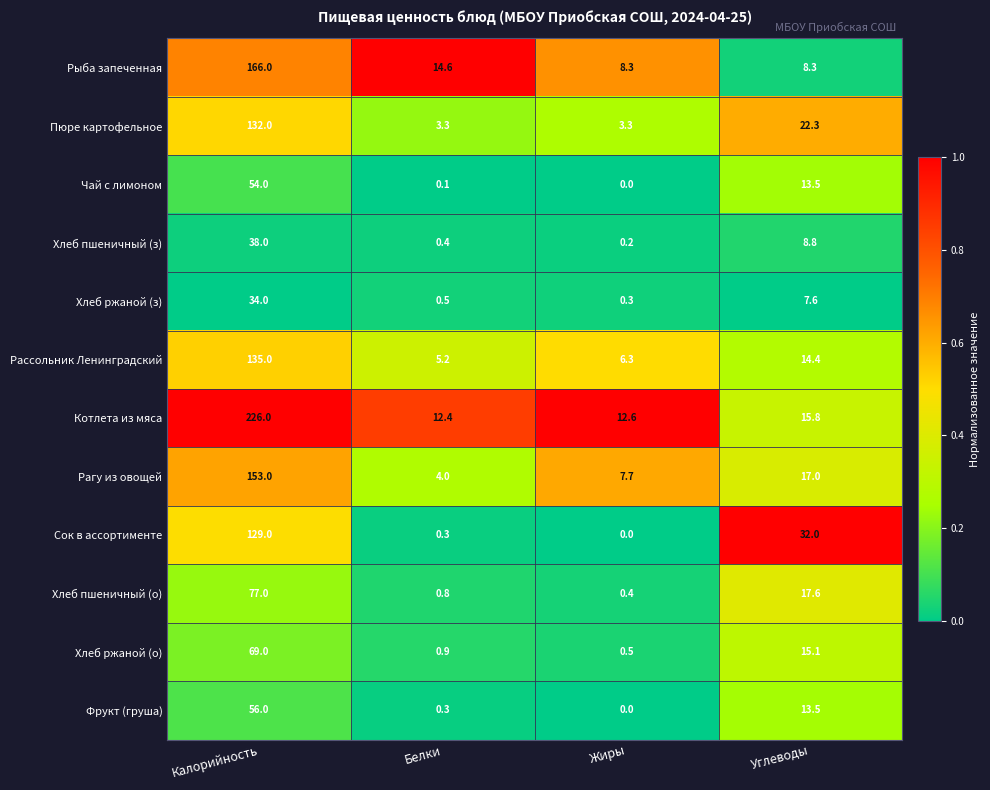

Between Калорийность and Белки, which series saw the biggest shift?

Котлета из мяса